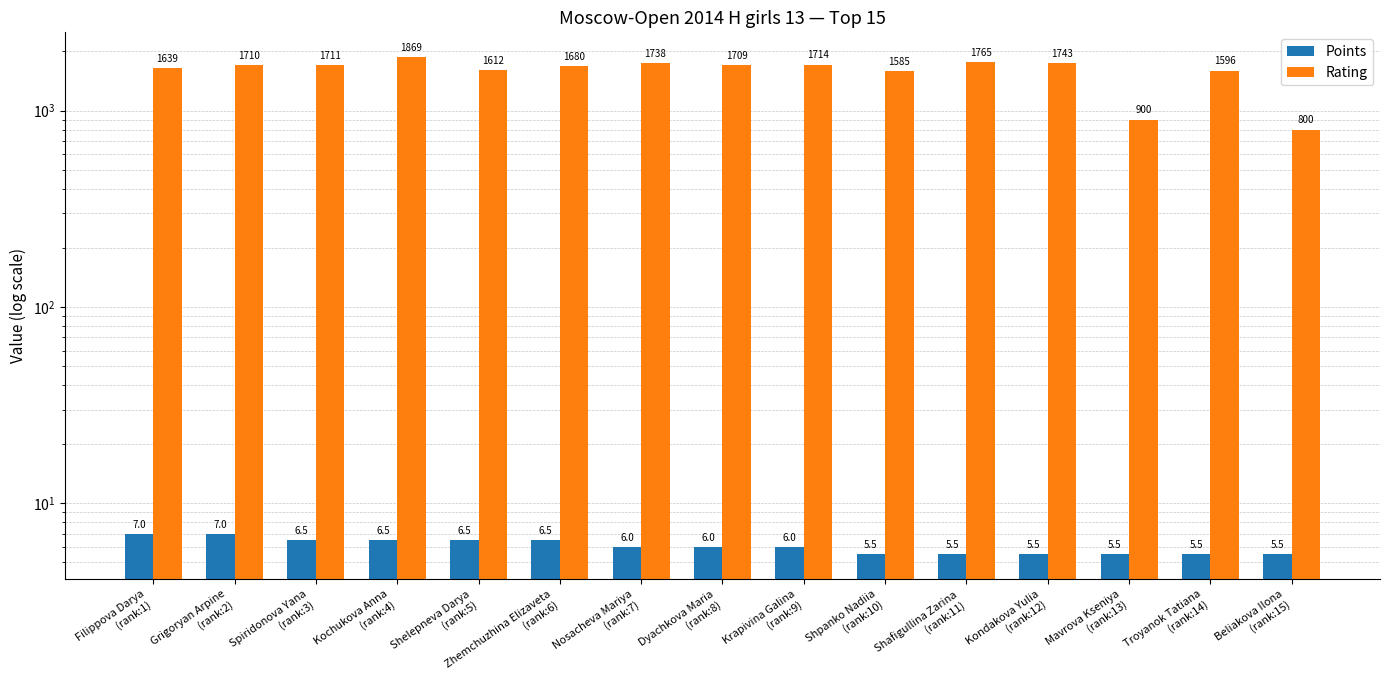

Reading right to left, list all the values displayed in this chart.

Points: 5.5	5.5	5.5	5.5	5.5	5.5	6.0	6.0	6.0	6.5	6.5	6.5	6.5	7.0	7.0
Rating: 800.0	1596.0	900.0	1743.0	1765.0	1585.0	1714.0	1709.0	1738.0	1680.0	1612.0	1869.0	1711.0	1710.0	1639.0